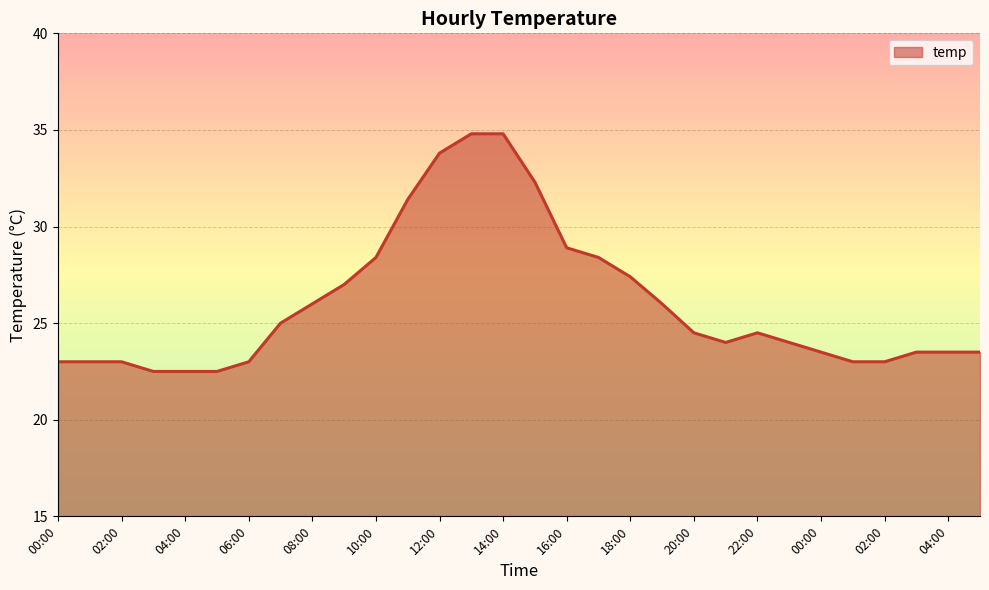

Count the number of categories in the chart.

30